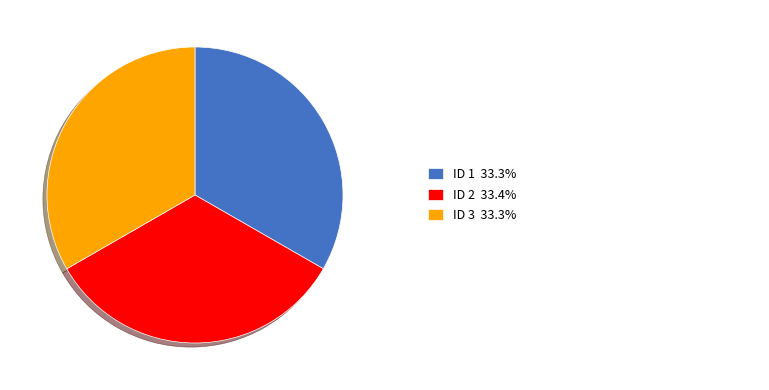

How many segments does this pie chart have?

3